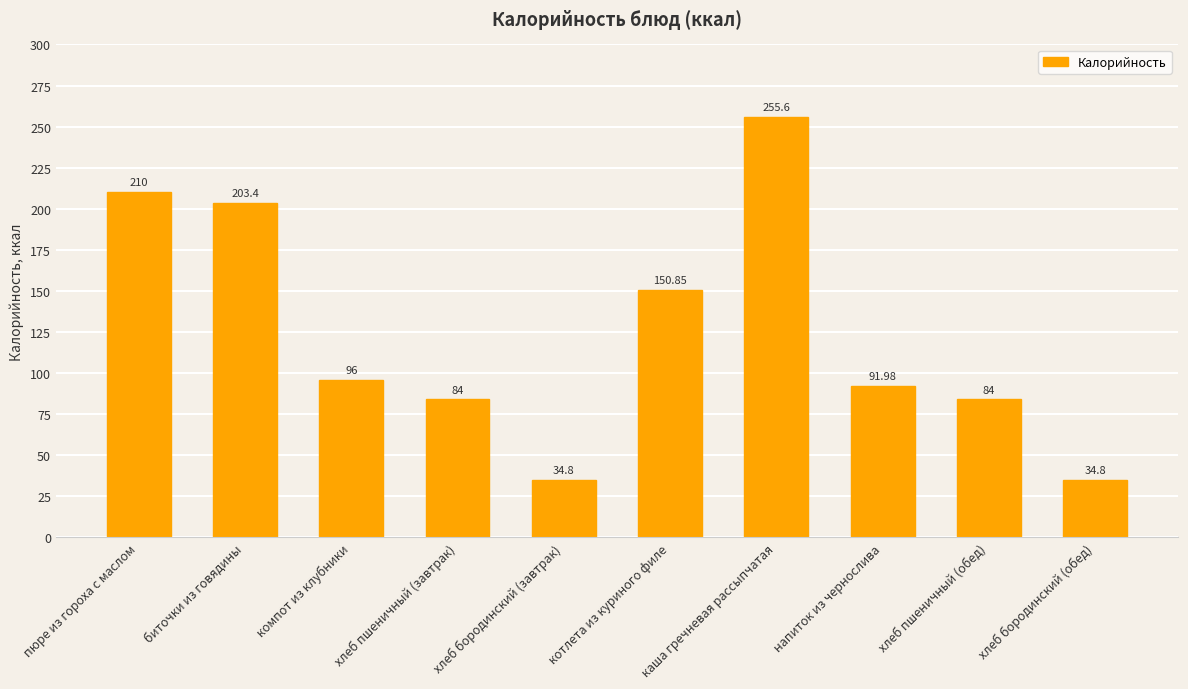

What is the maximum value shown in the chart?

255.6